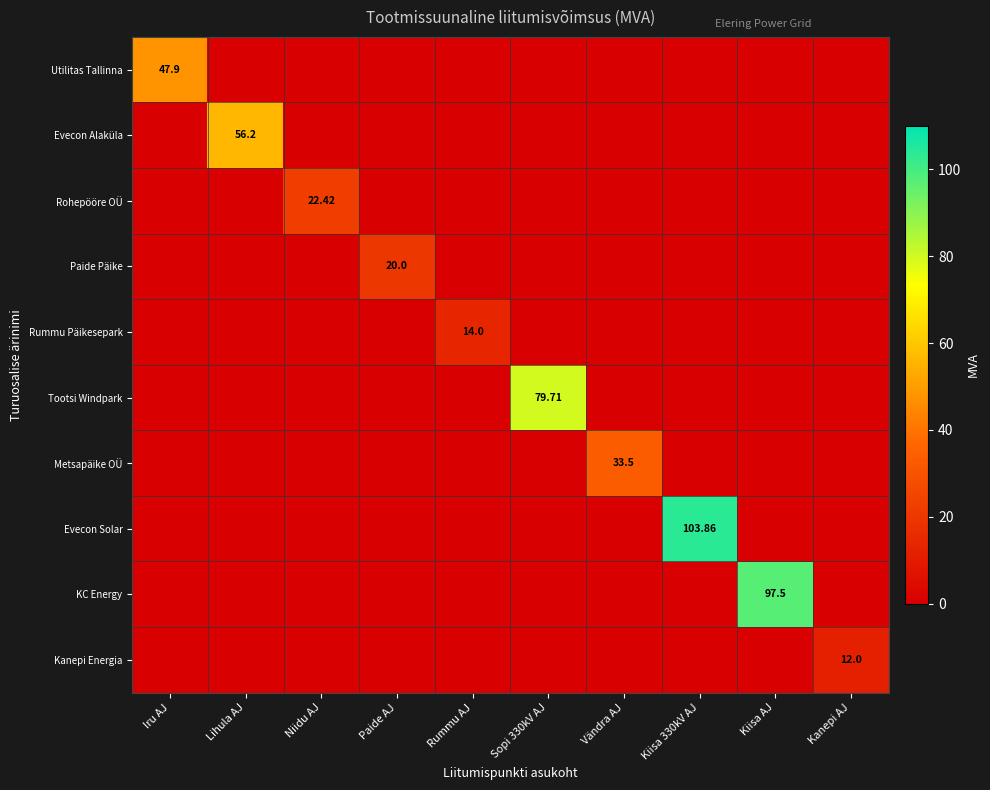

What is the greatest value displayed?

103.9